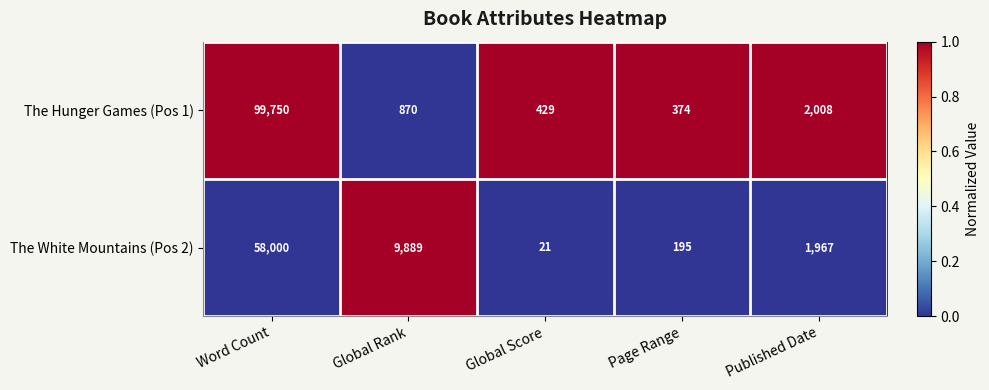

What is the sum of all The Hunger Games (Pos 1) values?

103431